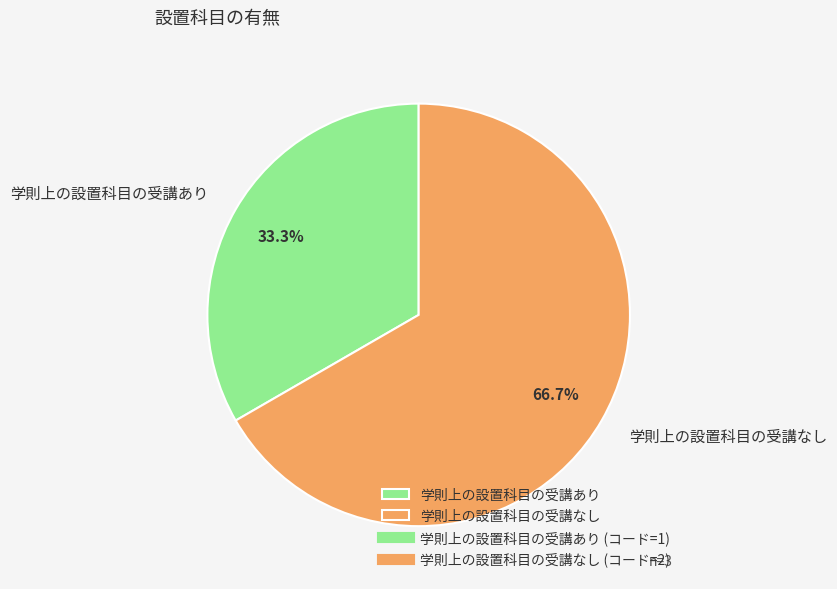

Rank the categories by value from highest to lowest.

学則上の設置科目の受講なし, 学則上の設置科目の受講あり